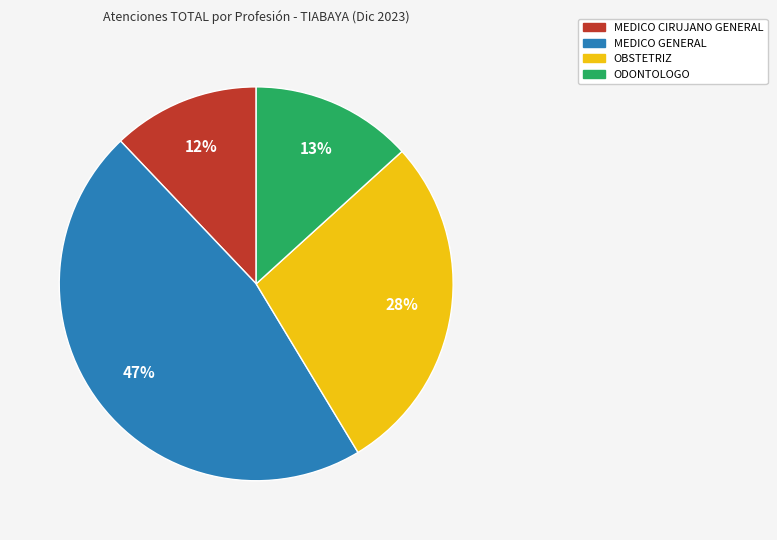

To the nearest percent, what is the average slice percentage?

25%